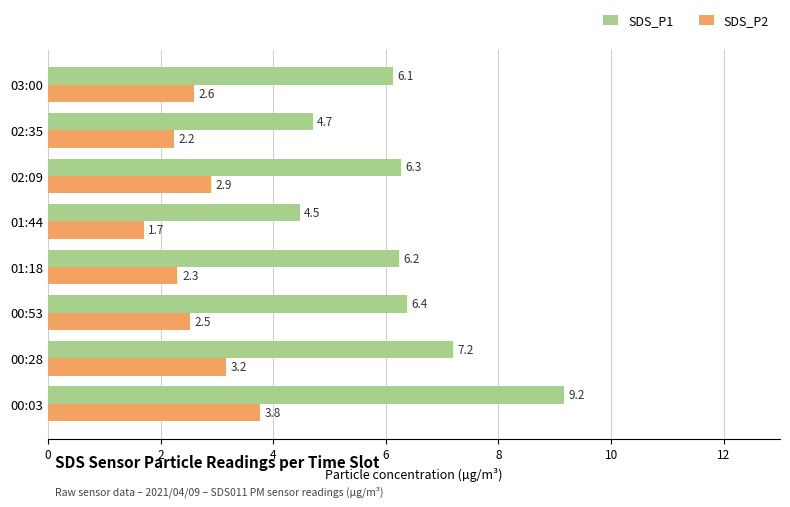

At 00:53, list the series in order from largest to smallest.

SDS_P1, SDS_P2